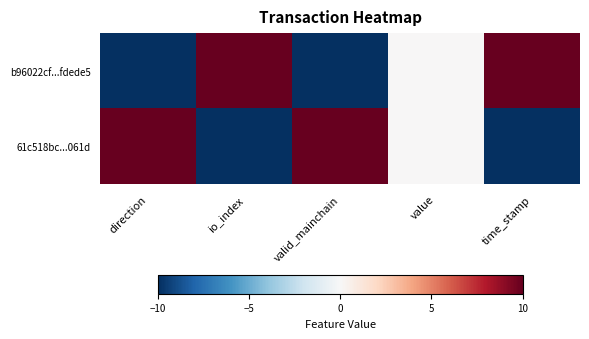

Between io_index and valid_mainchain, which series saw the biggest shift?

b96022cf...fdede5